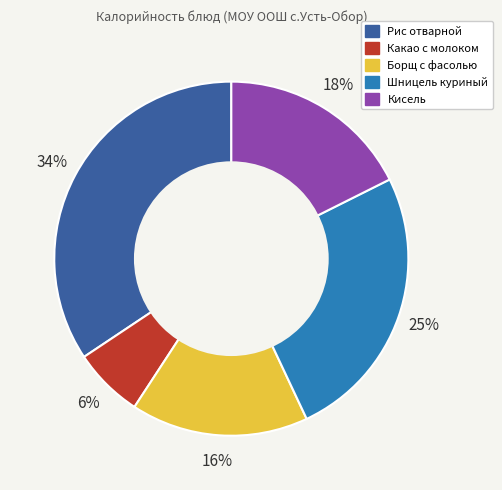

What is the smallest slice in the pie chart?

Какао с молоком